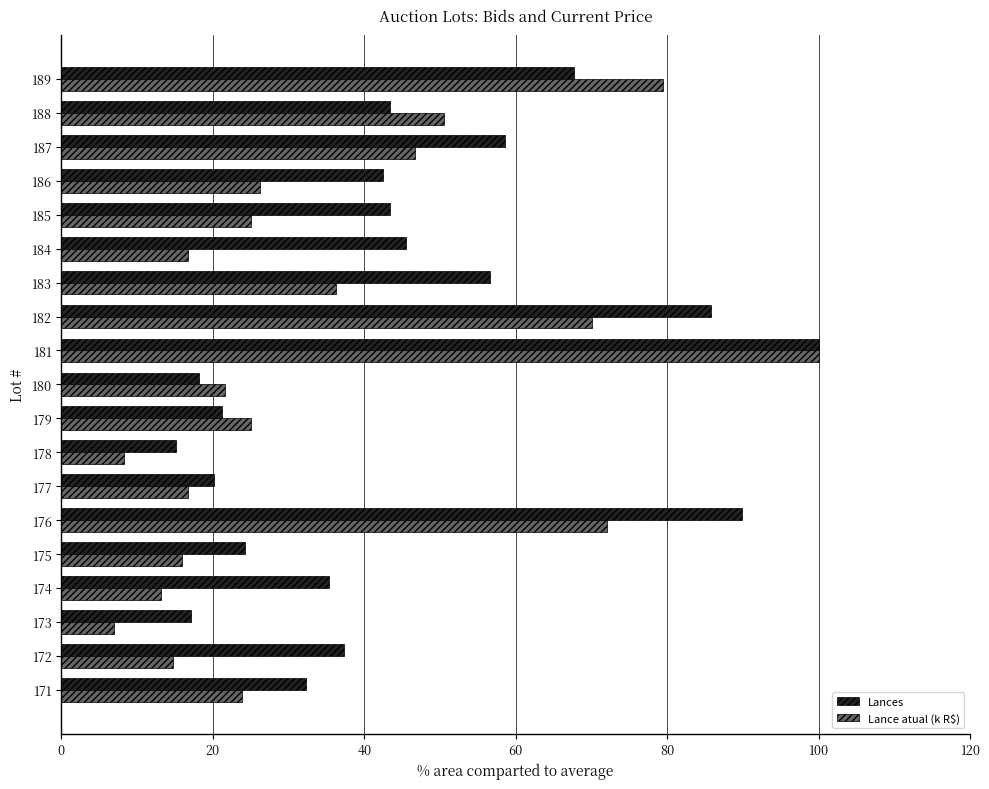

What is the maximum value for Lance atual (k R$)?

100.0